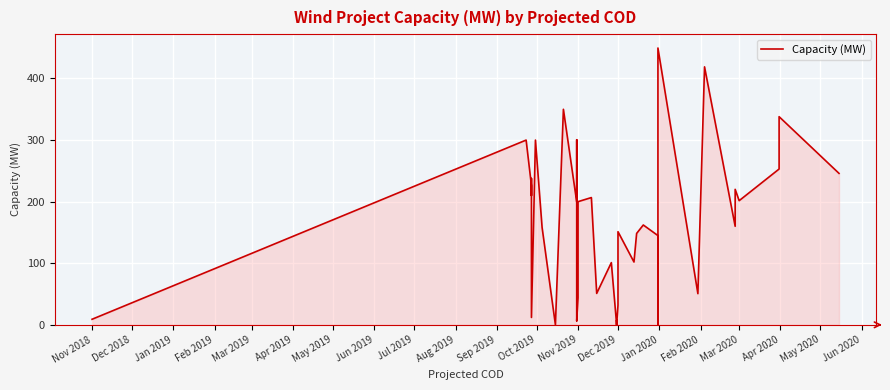

True or false: the data has more than 1 interior local peaks.

True